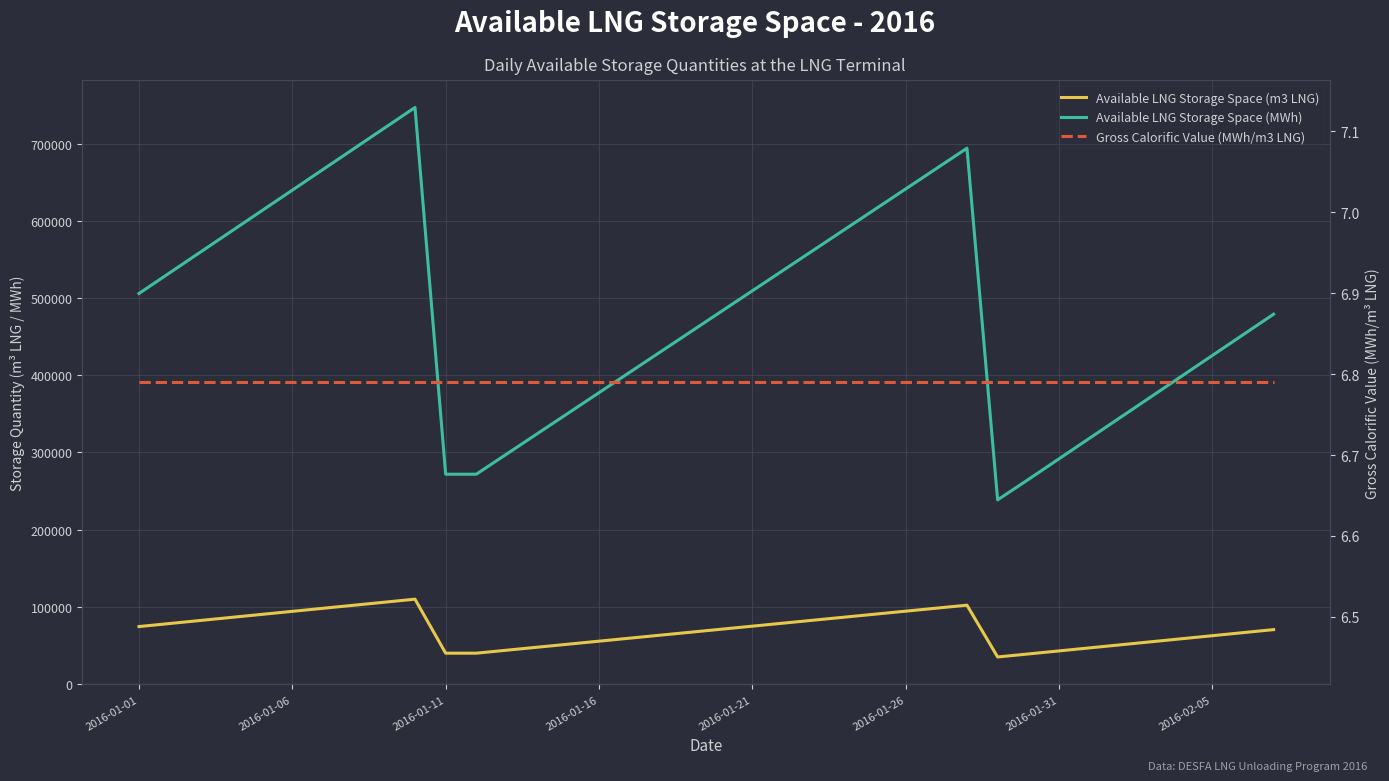

What position from the left is 2016-02-05?

8